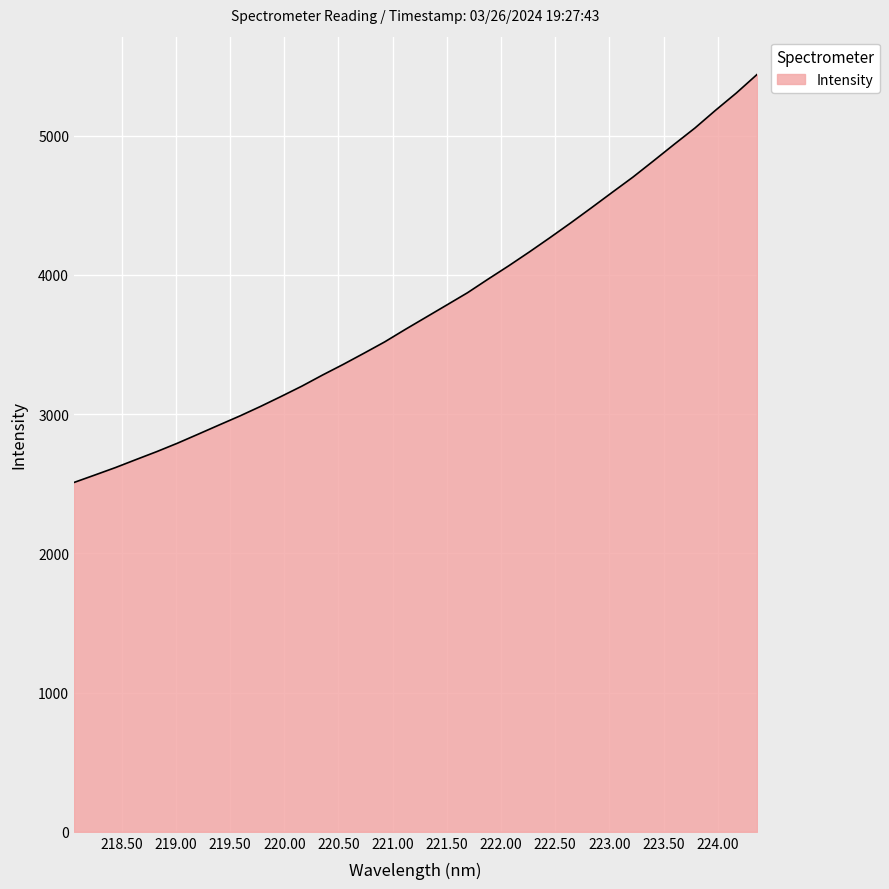

What is the difference between the second highest and minimum values?

2796.5